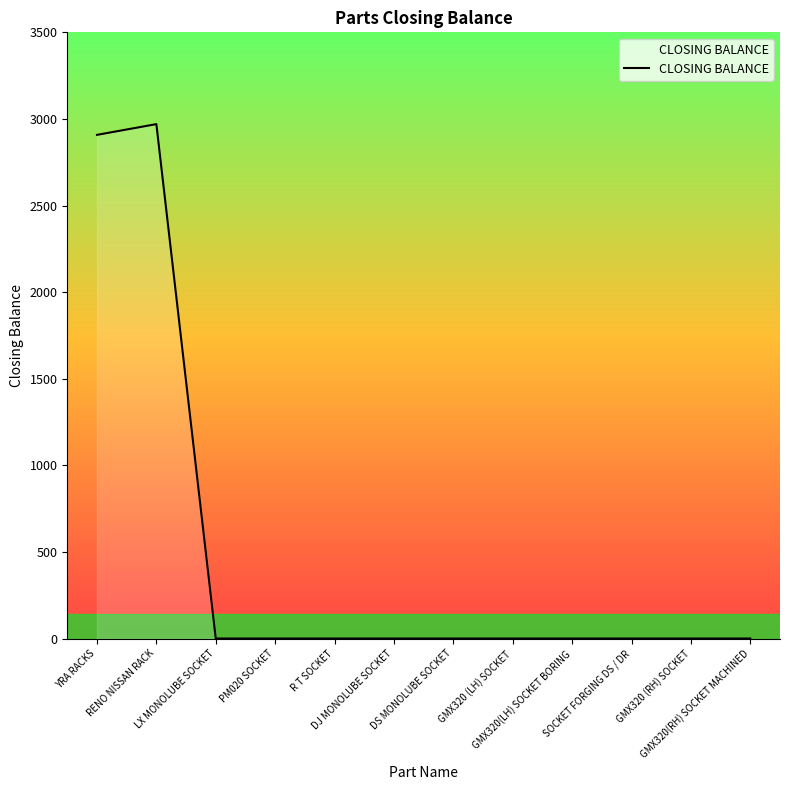

What is the difference between the maximum and minimum values?

2970